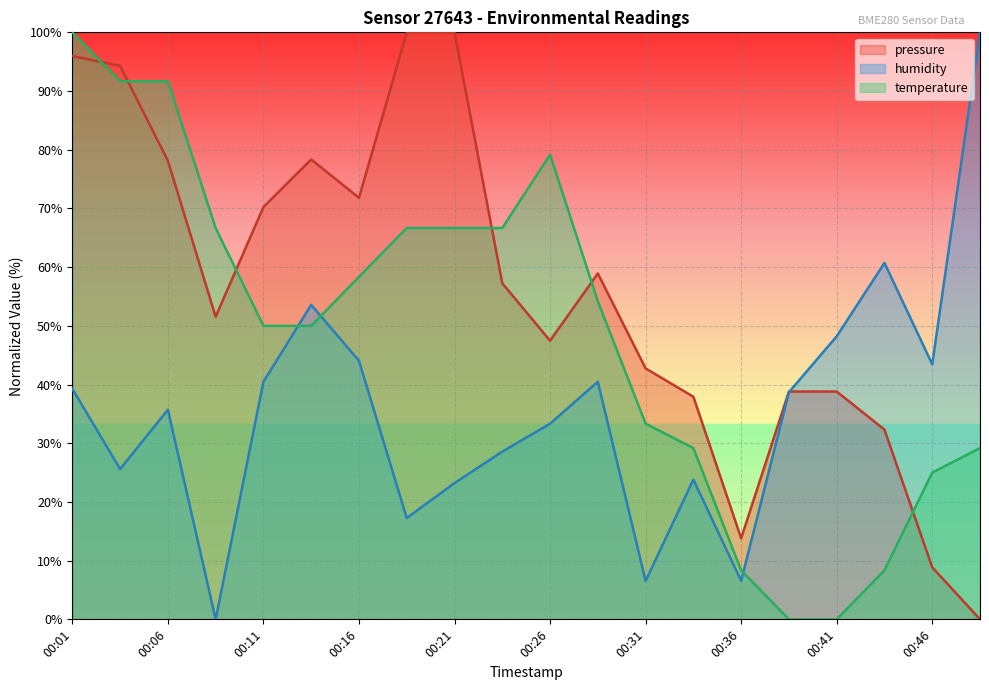

What is the value of the pressure point at the 3rd from the left?

78.1